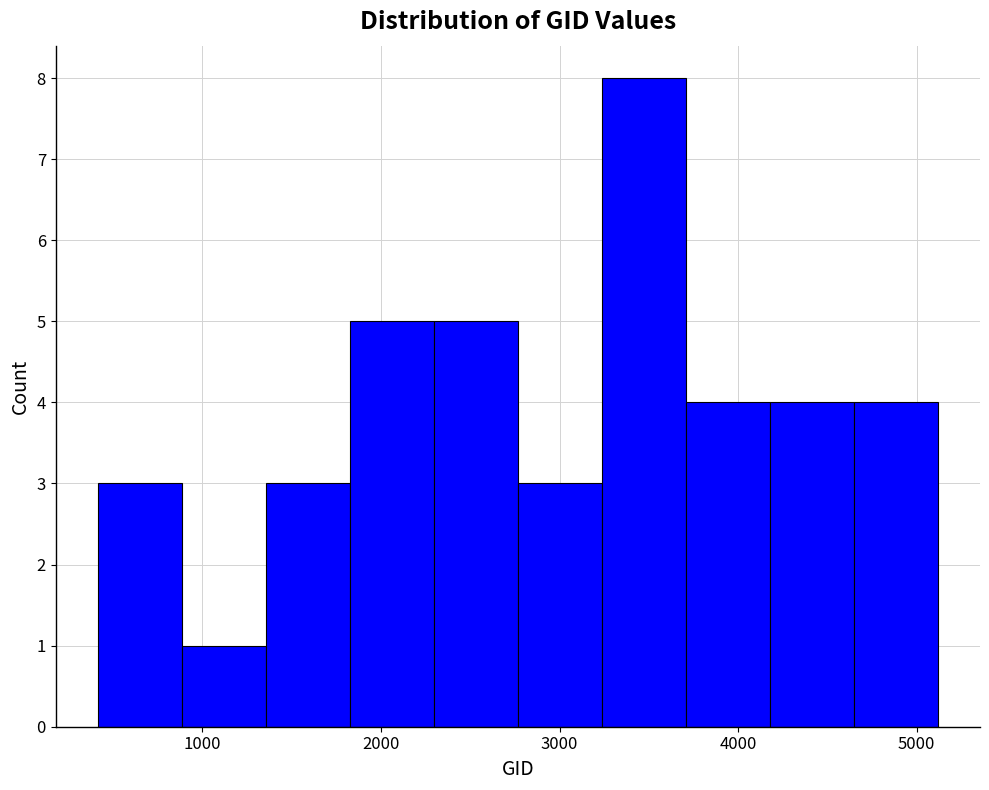

What is the height of the bar covering 4600 to 5100 on the x-axis? Neither the bar edges nor the heights are printed on the chart, so give them approximately, as read against the axes.

4